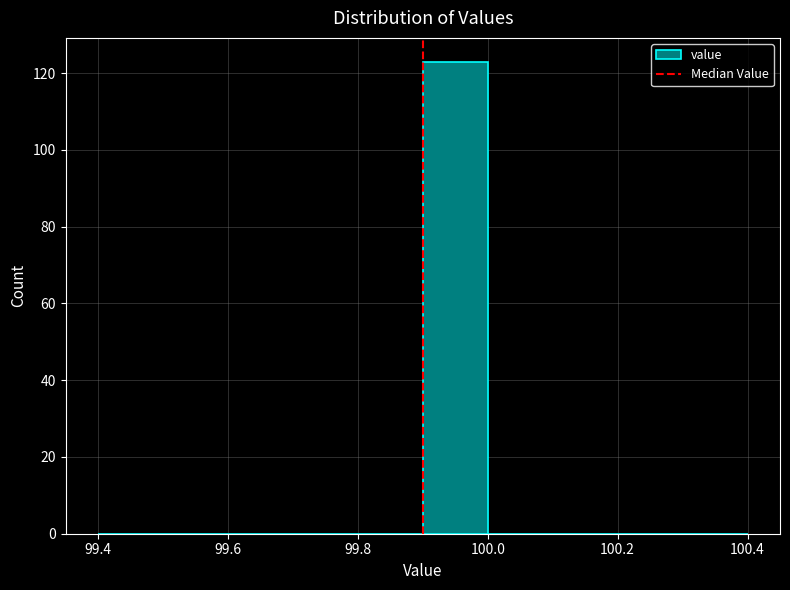

Reading left to right, list every bar in this chart as the range it spans on the x-axis followed by its height. The values are not printed on the chart, so give them approximately, as read against the axis.

99.4 to 99.5: 0
99.5 to 99.6: 0
99.6 to 99.7: 0
99.7 to 99.8: 0
99.8 to 99.9: 0
99.9 to 100.0: 124
100.0 to 100.1: 0
100.1 to 100.2: 0
100.2 to 100.3: 0
100.3 to 100.4: 0